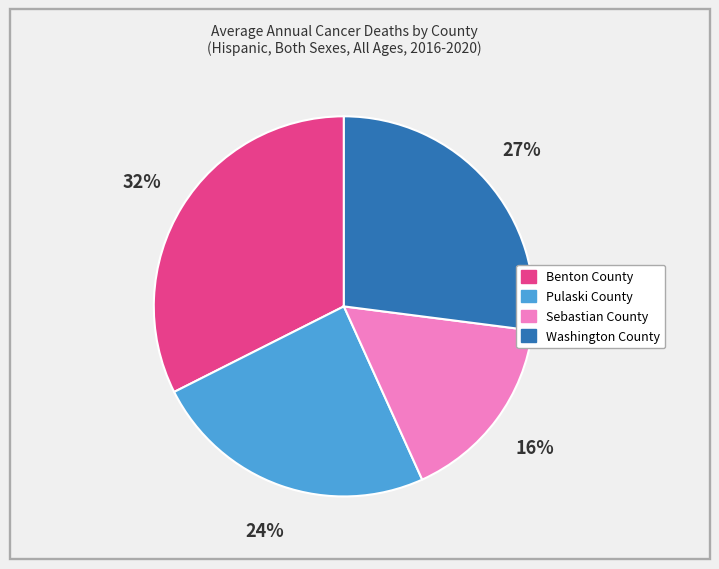

Which has a higher value, Pulaski County or Sebastian County?

Pulaski County